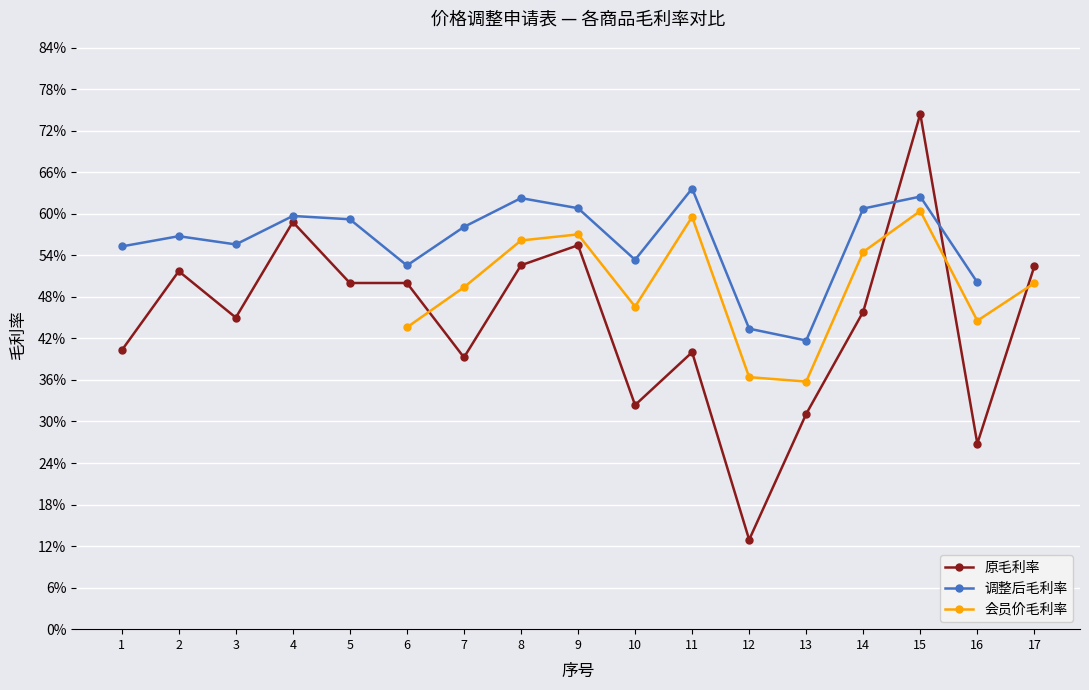

Which series ends up on top after the final intersection of 会员价毛利率 and 原毛利率?

原毛利率